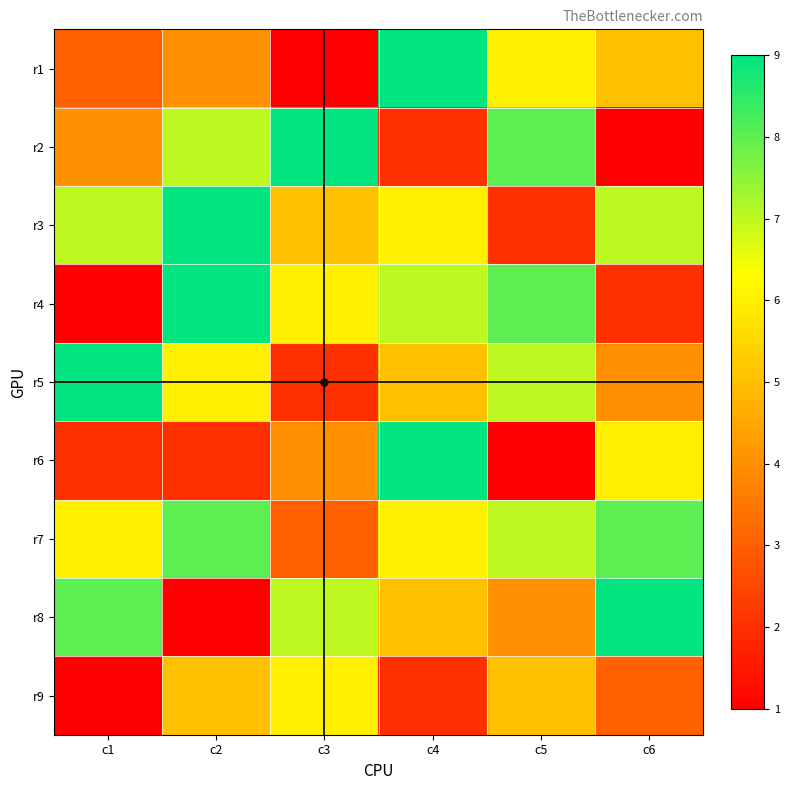

What is the maximum value shown in the chart?

9